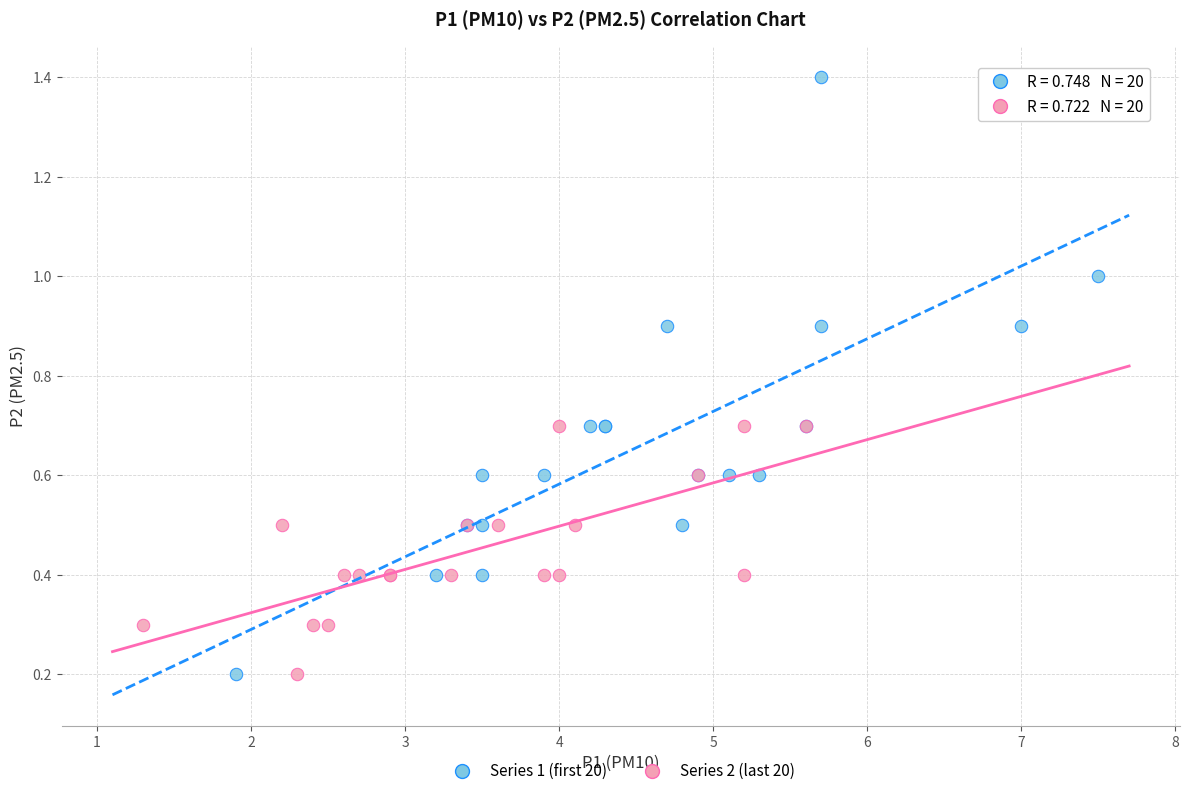

Which series has the largest Y range (max minus min)?

Series 1 (first 20)